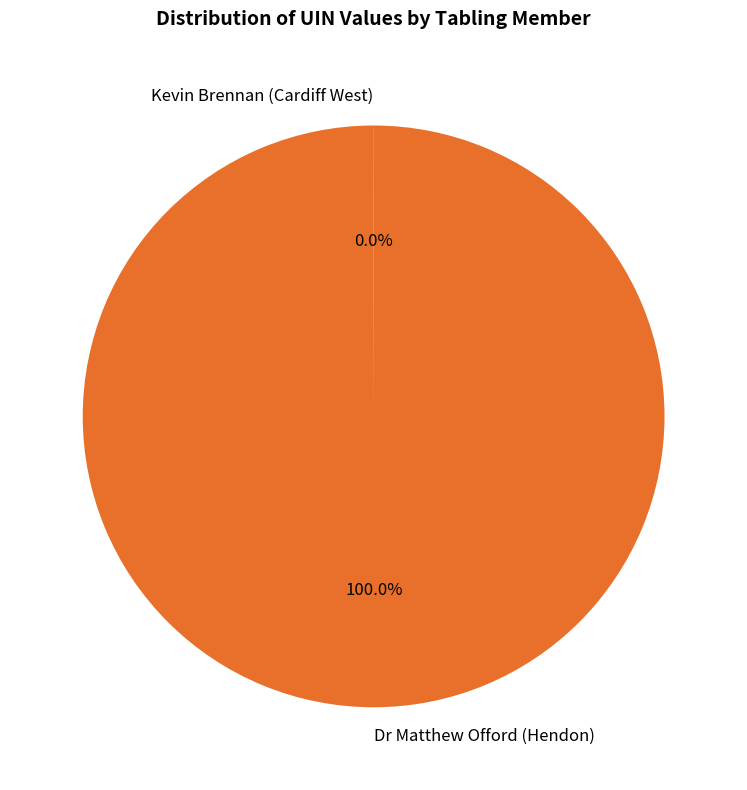

To the nearest percent, what is the difference between the largest and smallest slice percentages?

100%